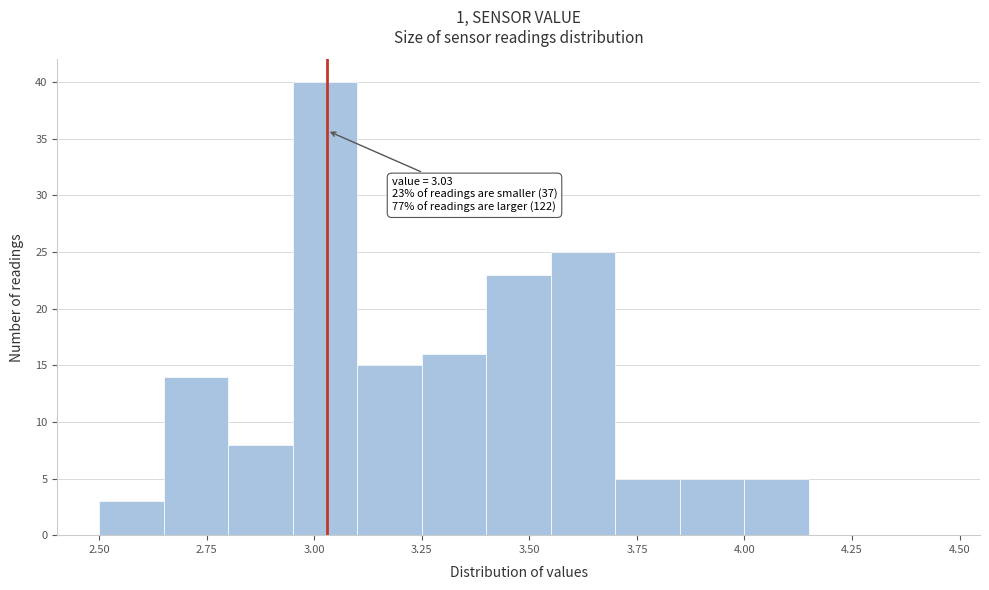

Read against the x-axis, roughly where is the centre of the tallest bar?

3.05